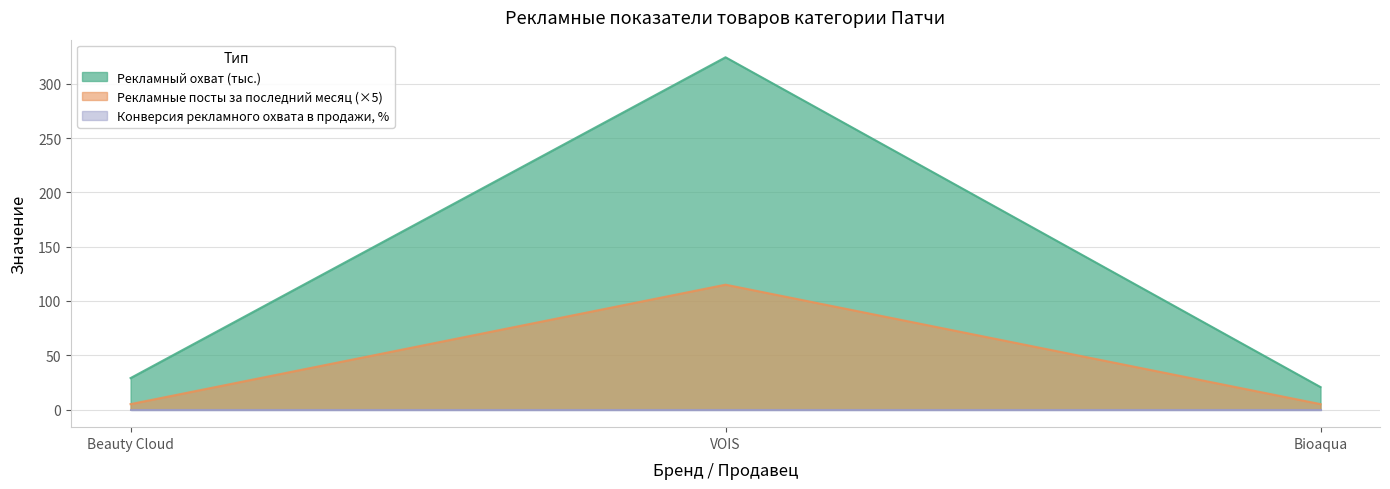

What is the difference between the maximum and second lowest values in the Рекламный охват (тыс.) series?

295.5